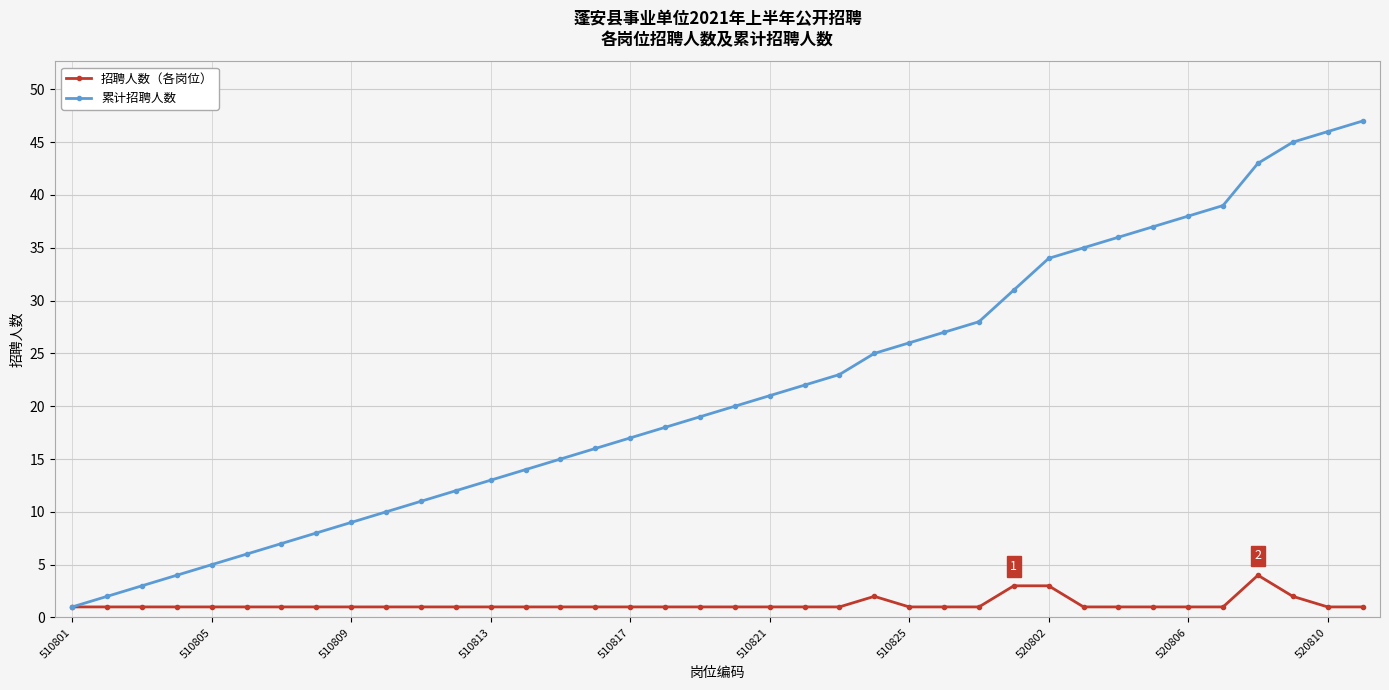

Which series has the largest total across all categories?

累计招聘人数